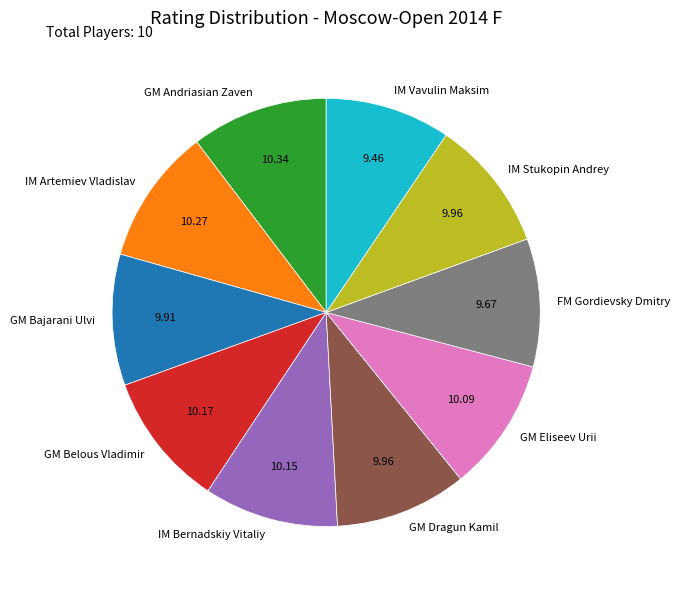

True or false: IM Stukopin Andrey accounts for 10% of the total.

True